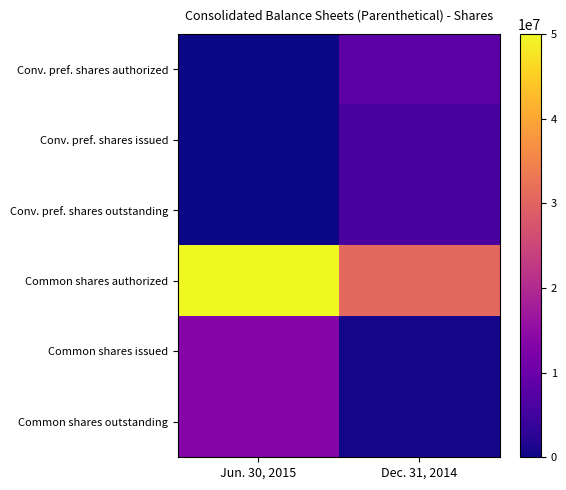

At Dec. 31, 2014, list the series in order from smallest to largest.

Common shares issued, Common shares outstanding, Conv. pref. shares issued, Conv. pref. shares outstanding, Conv. pref. shares authorized, Common shares authorized